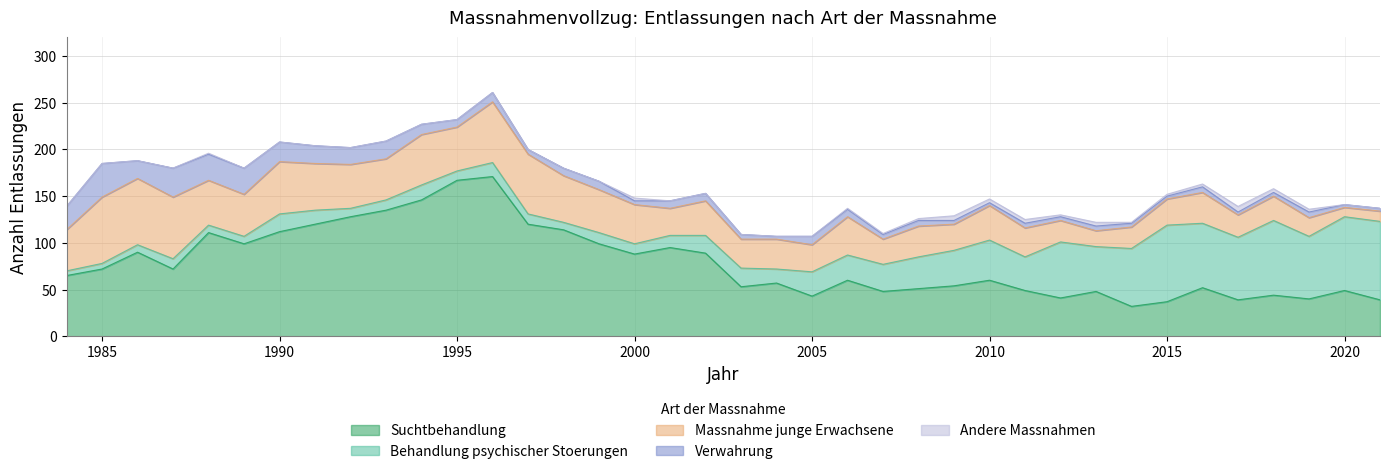

True or false: Andere Massnahmen and Verwahrung intersect in this chart.

True